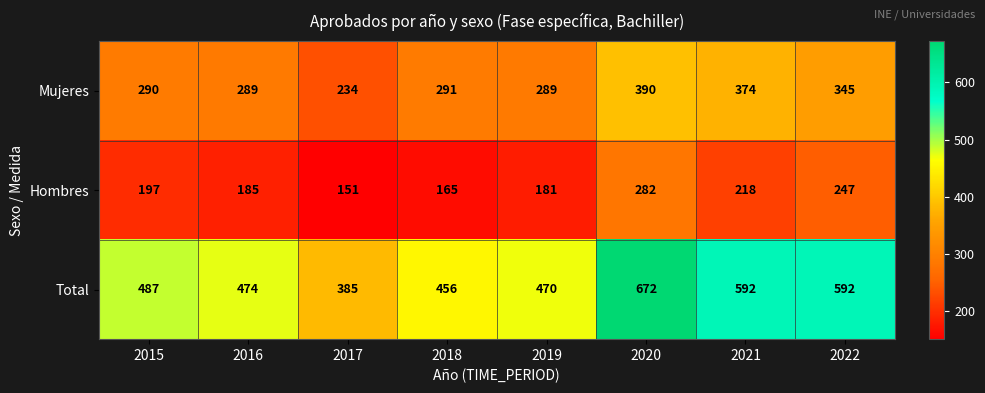

What is the total value across all series at 2016?

948